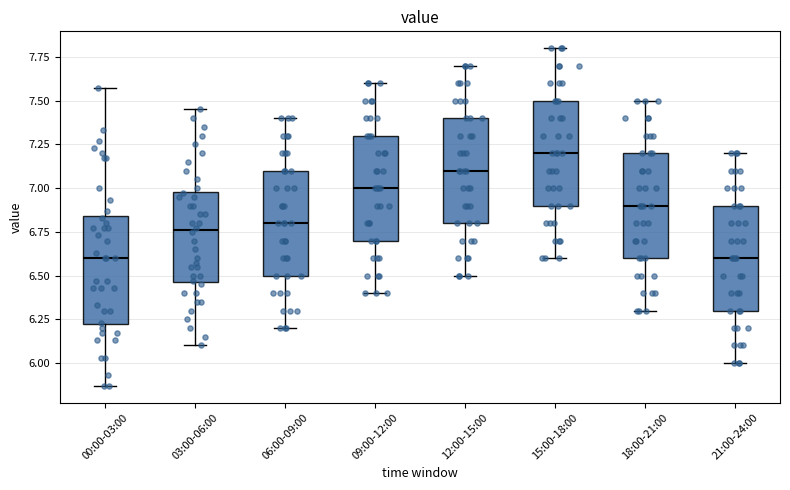

Reading left to right, transcribe this box plot: for each box, give where its median line is, the range the box spans, and where its two whiskers end, as read against the y-axis. The values are not printed on the chart, so give them approximately, as read against the axis.

00:00-03:00: median 6.60, box 6.20 to 6.85, whiskers 5.85 to 7.55
03:00-06:00: median 6.75, box 6.45 to 7.00, whiskers 6.10 to 7.45
06:00-09:00: median 6.80, box 6.50 to 7.10, whiskers 6.20 to 7.40
09:00-12:00: median 7.00, box 6.70 to 7.30, whiskers 6.40 to 7.60
12:00-15:00: median 7.10, box 6.80 to 7.40, whiskers 6.50 to 7.70
15:00-18:00: median 7.20, box 6.90 to 7.50, whiskers 6.60 to 7.80
18:00-21:00: median 6.90, box 6.60 to 7.20, whiskers 6.30 to 7.50
21:00-24:00: median 6.60, box 6.30 to 6.90, whiskers 6.00 to 7.20